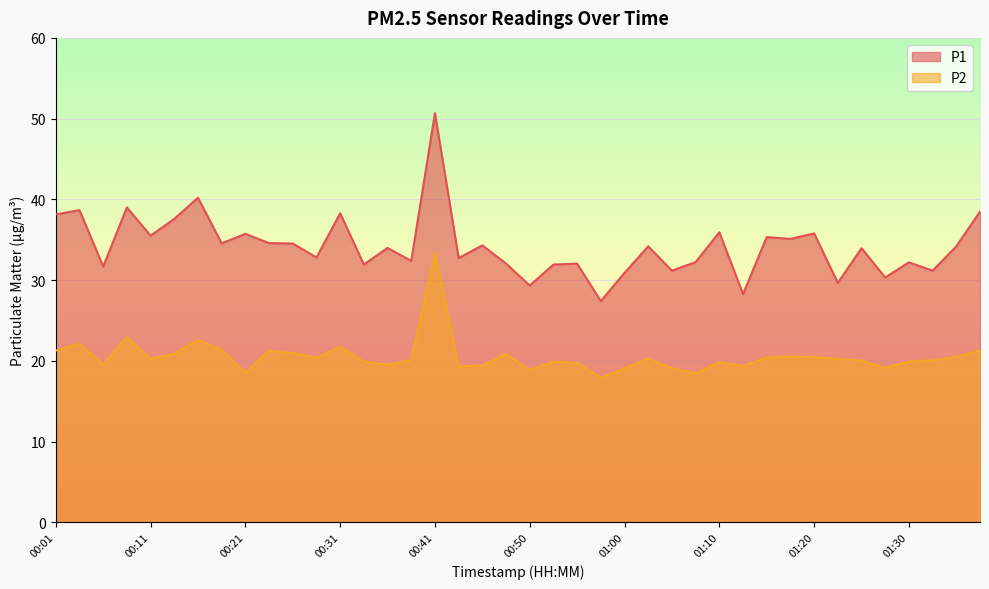

What is the label of the 22nd point from the left?

00:53